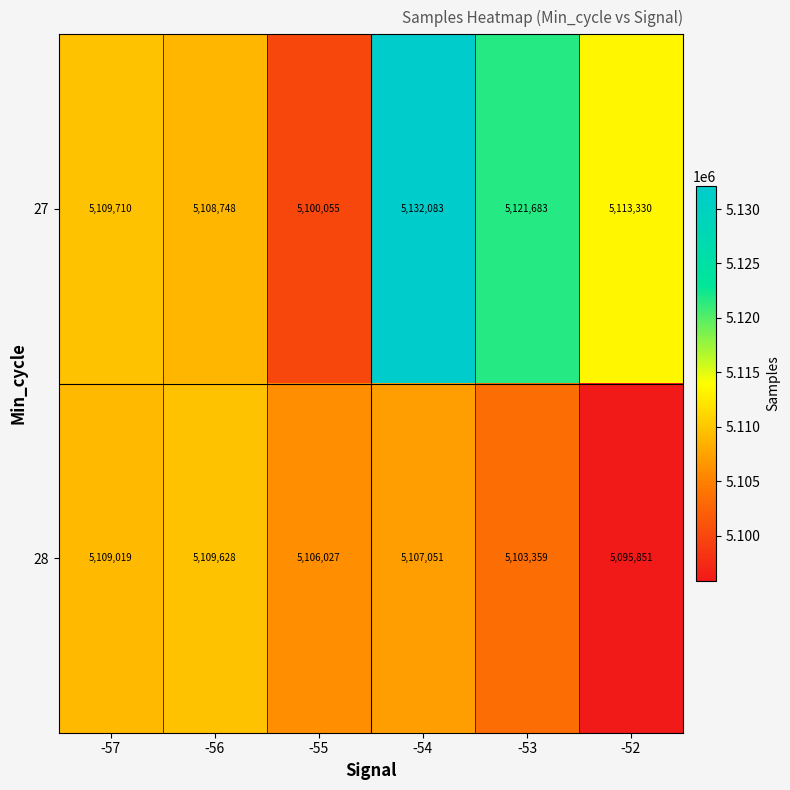

What is the greatest value displayed?

5132083